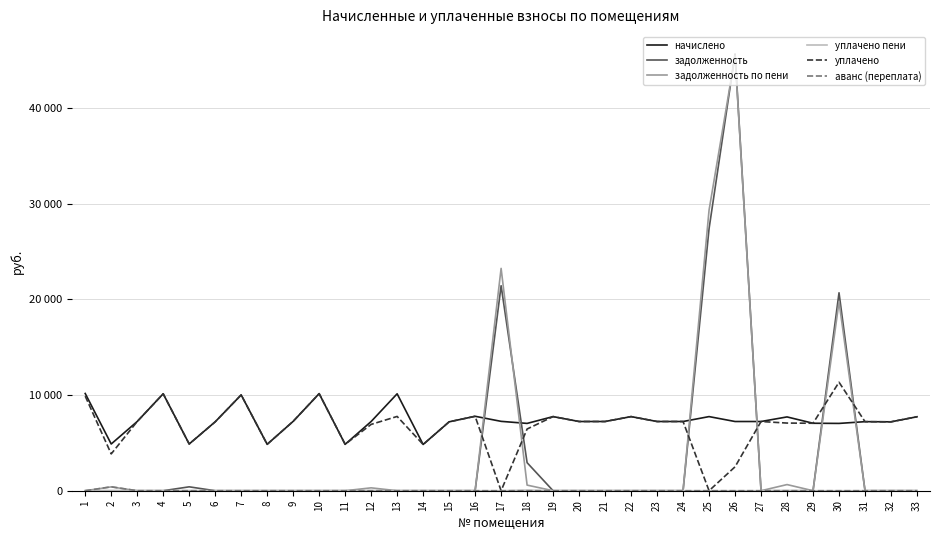

Does the chart display data point markers on the line(s)?

No